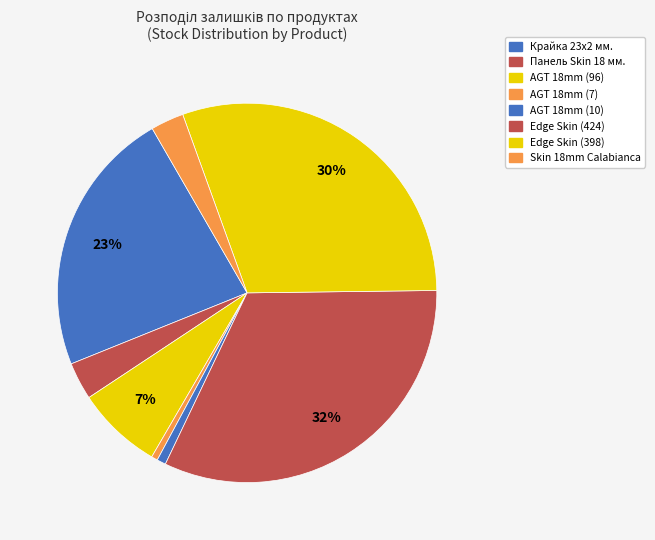

How many segments does this pie chart have?

8